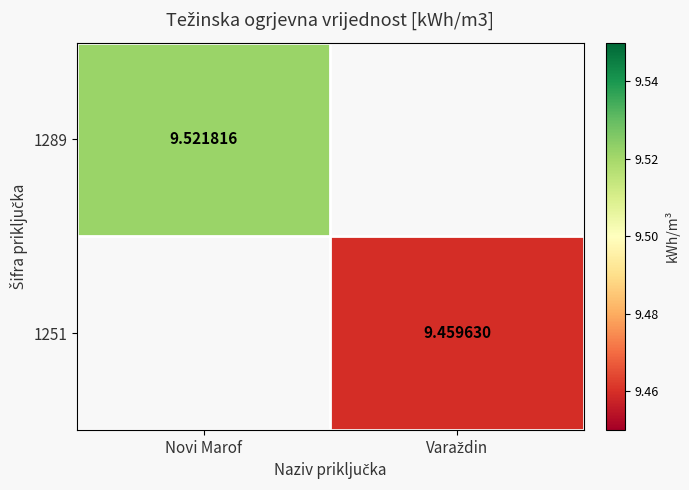

Where does the 1251 series first go above 9?

Varaždin